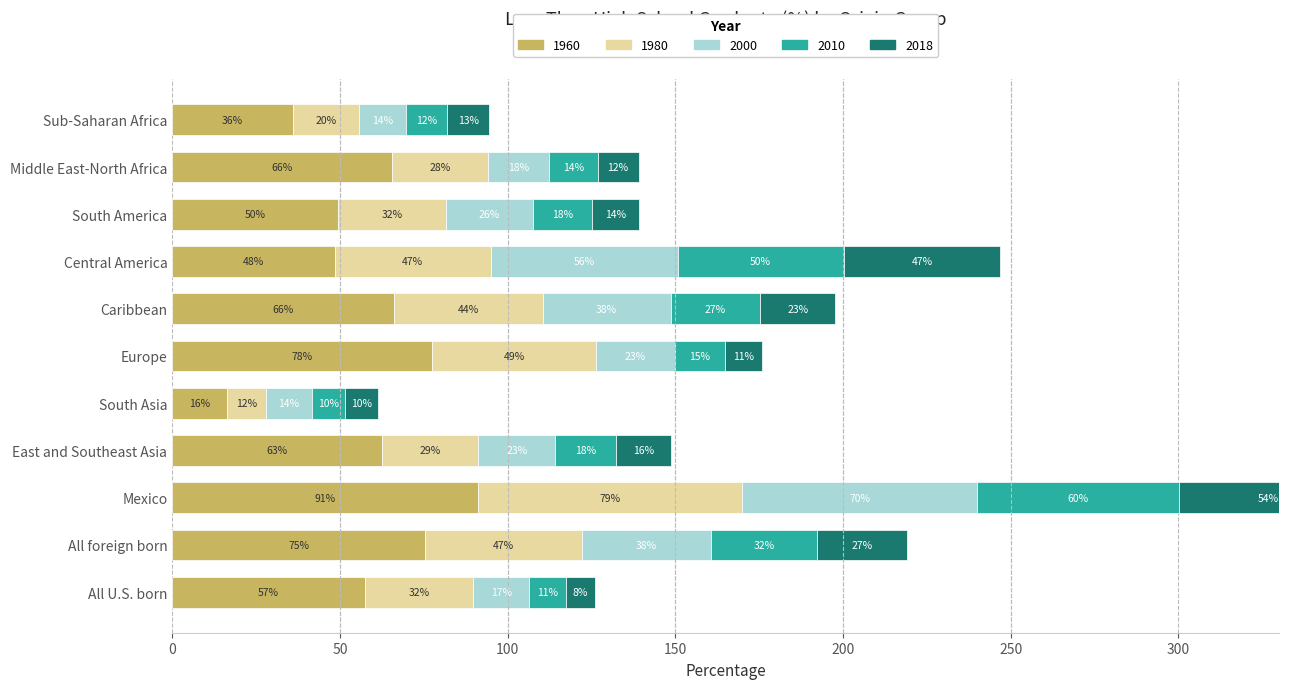

What are all the series names shown in the legend?

1960, 1980, 2000, 2010, 2018